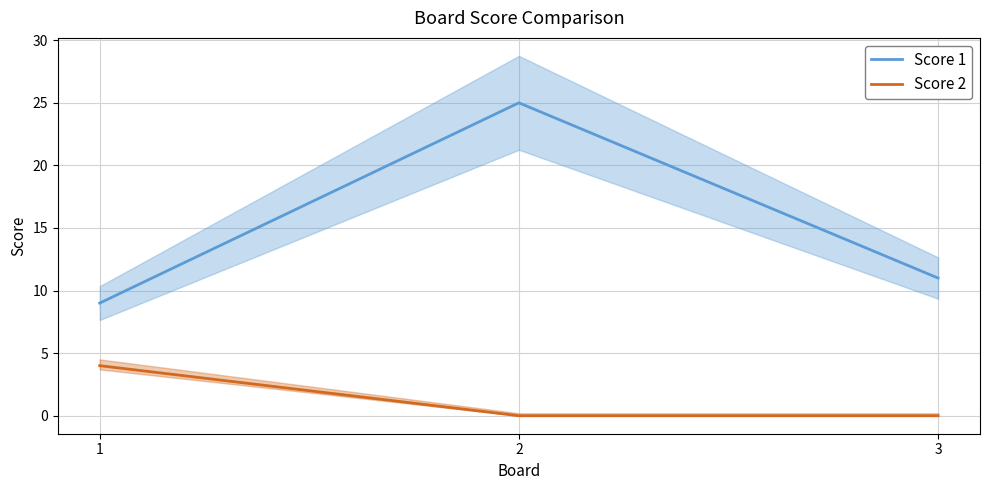

What is the approximate value of Score 1 at 1, to the nearest 10?

10